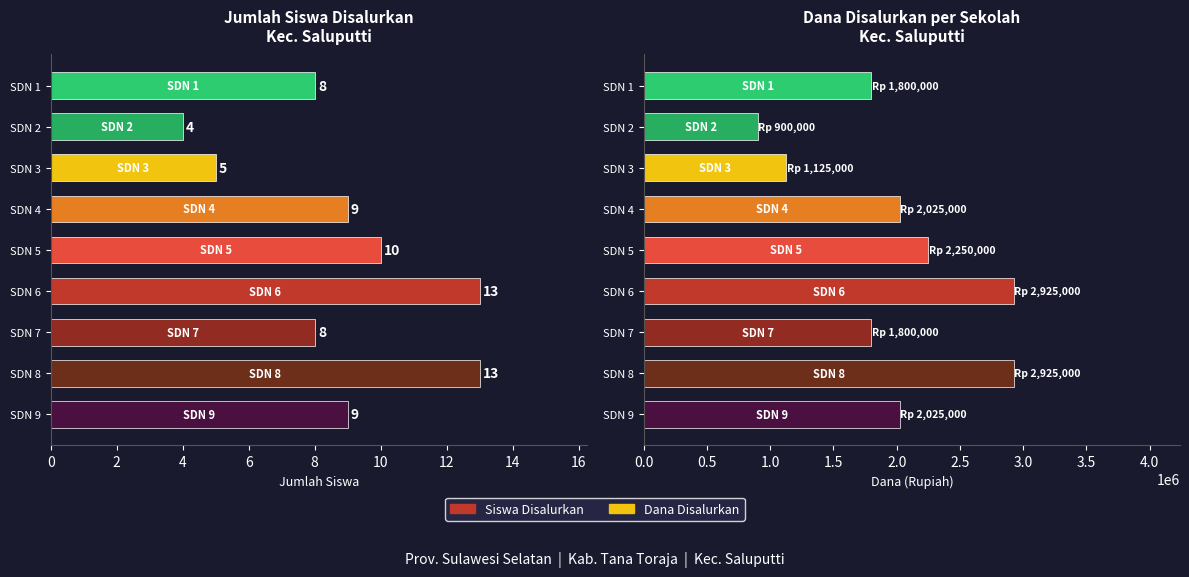

Reading left to right, list all the values displayed in this chart.

Siswa Disalurkan: 8	4	5	9	10	13	8	13	9
Dana Disalurkan: 1800000	900000	1125000	2025000	2250000	2925000	1800000	2925000	2025000